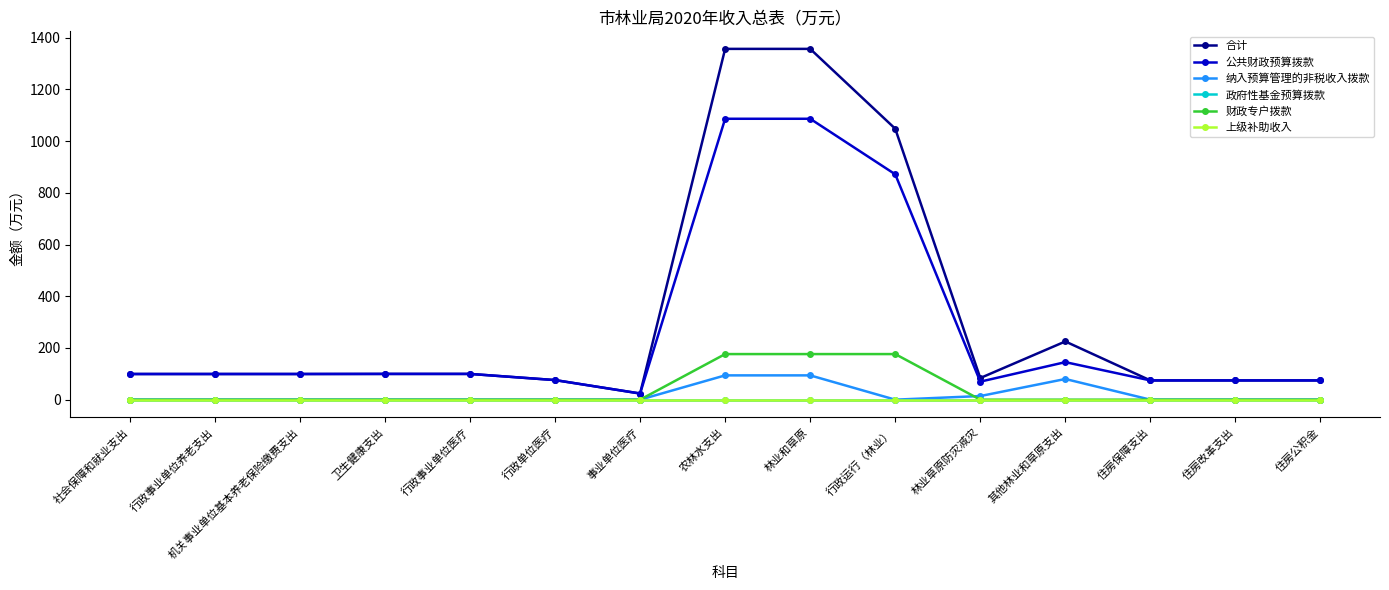

How many lines are shown in the chart?

6